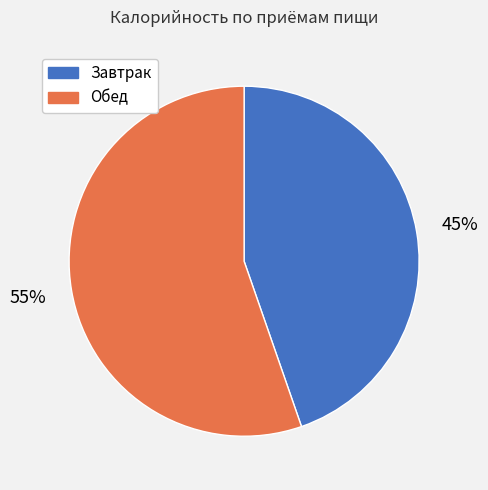

Which category accounts for the majority?

Обед